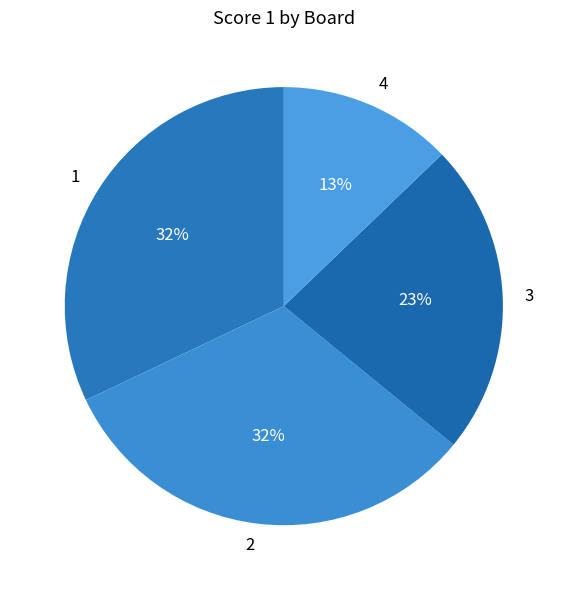

To the nearest percent, what percentage of the pie is 4?

13%